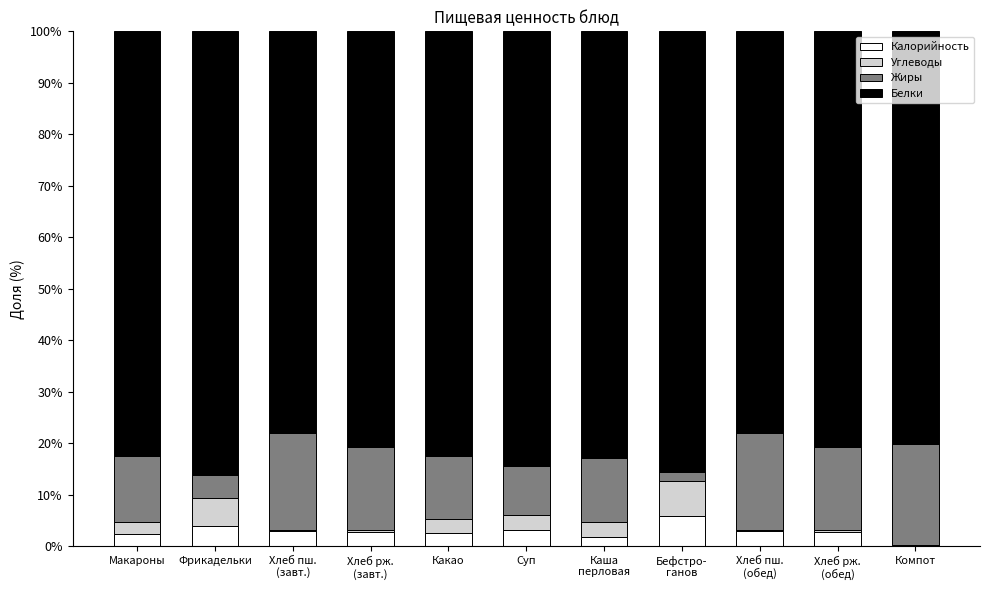

True or false: Белки has a value of 3.1 at Суп.

True